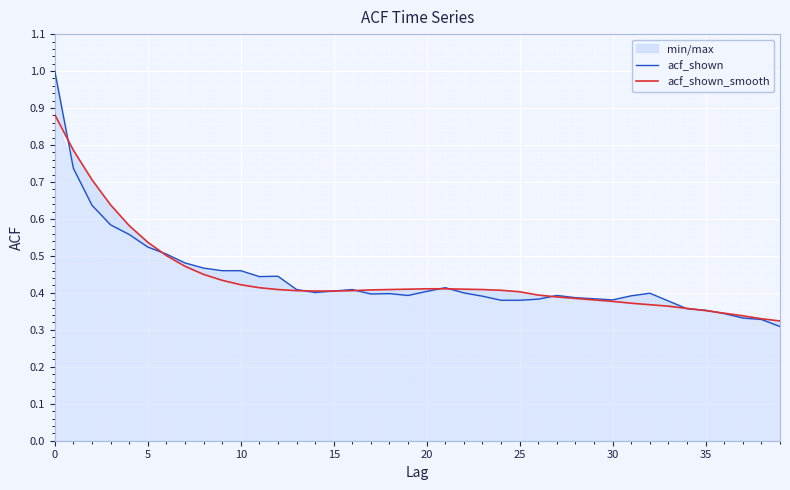

Where is the first local maximum for acf_shown?

12